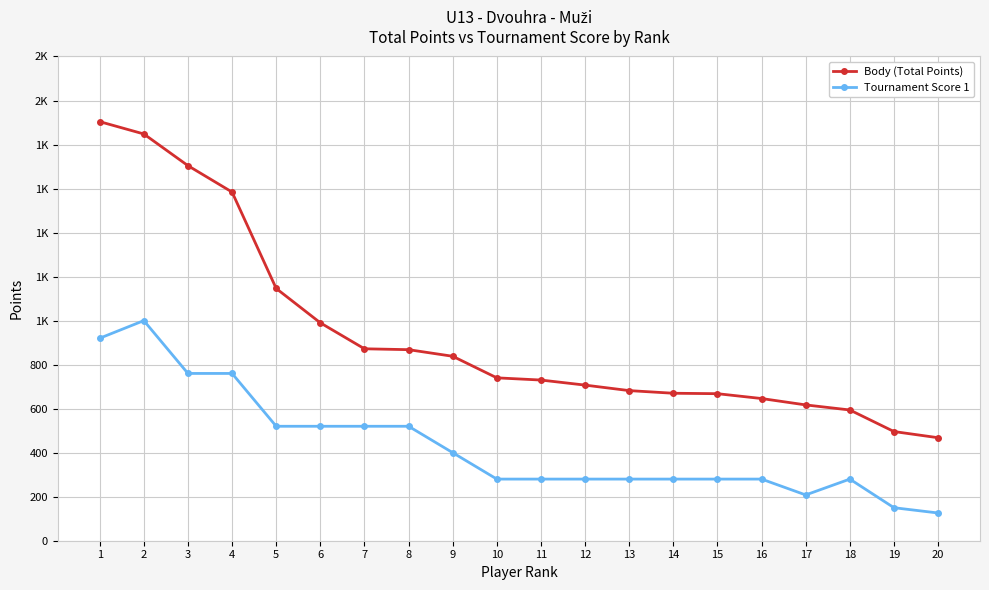

The Tournament Score 1 series shows 520 at 8. True or false?

True